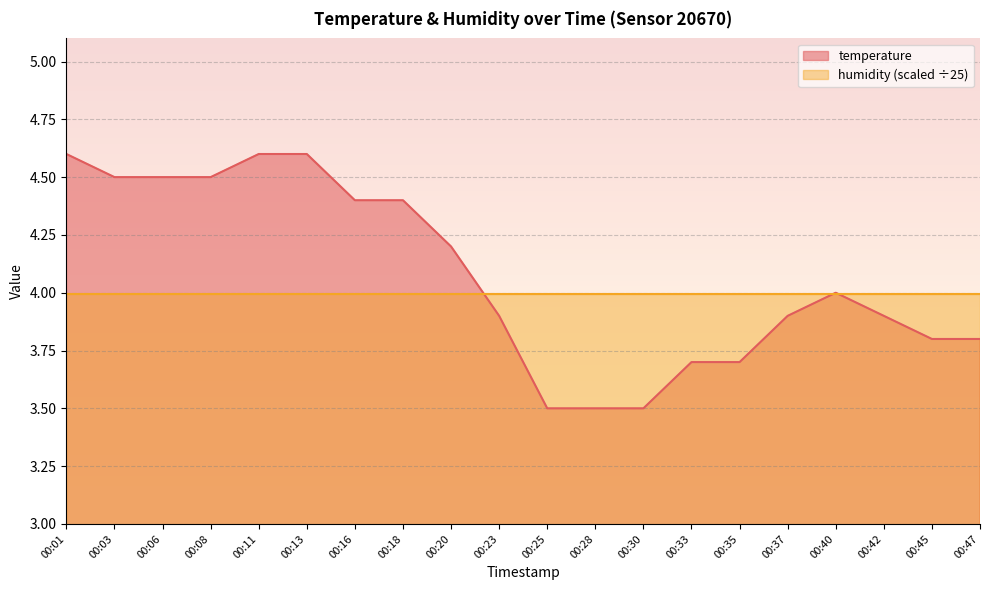

What is the minimum value shown in the chart?

3.5